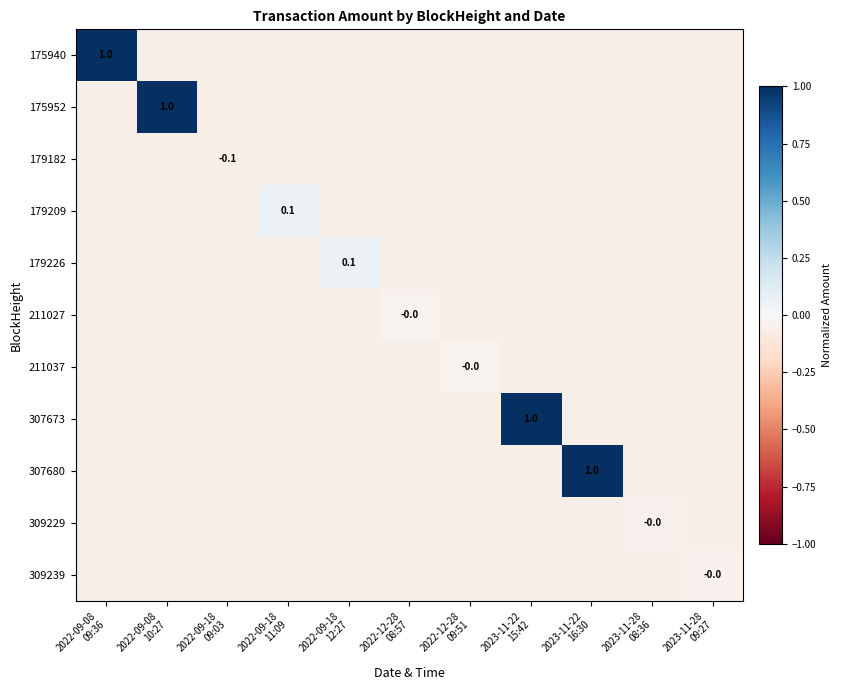

Rank the categories by 179226 value from highest to lowest.

2022-09-18 12:27, 2022-09-08 09:36, 2022-09-08 10:27, 2022-09-18 09:03, 2022-09-18 11:09, 2022-12-28 08:57, 2022-12-28 09:51, 2023-11-22 15:42, 2023-11-22 16:30, 2023-11-28 08:36, 2023-11-28 09:27